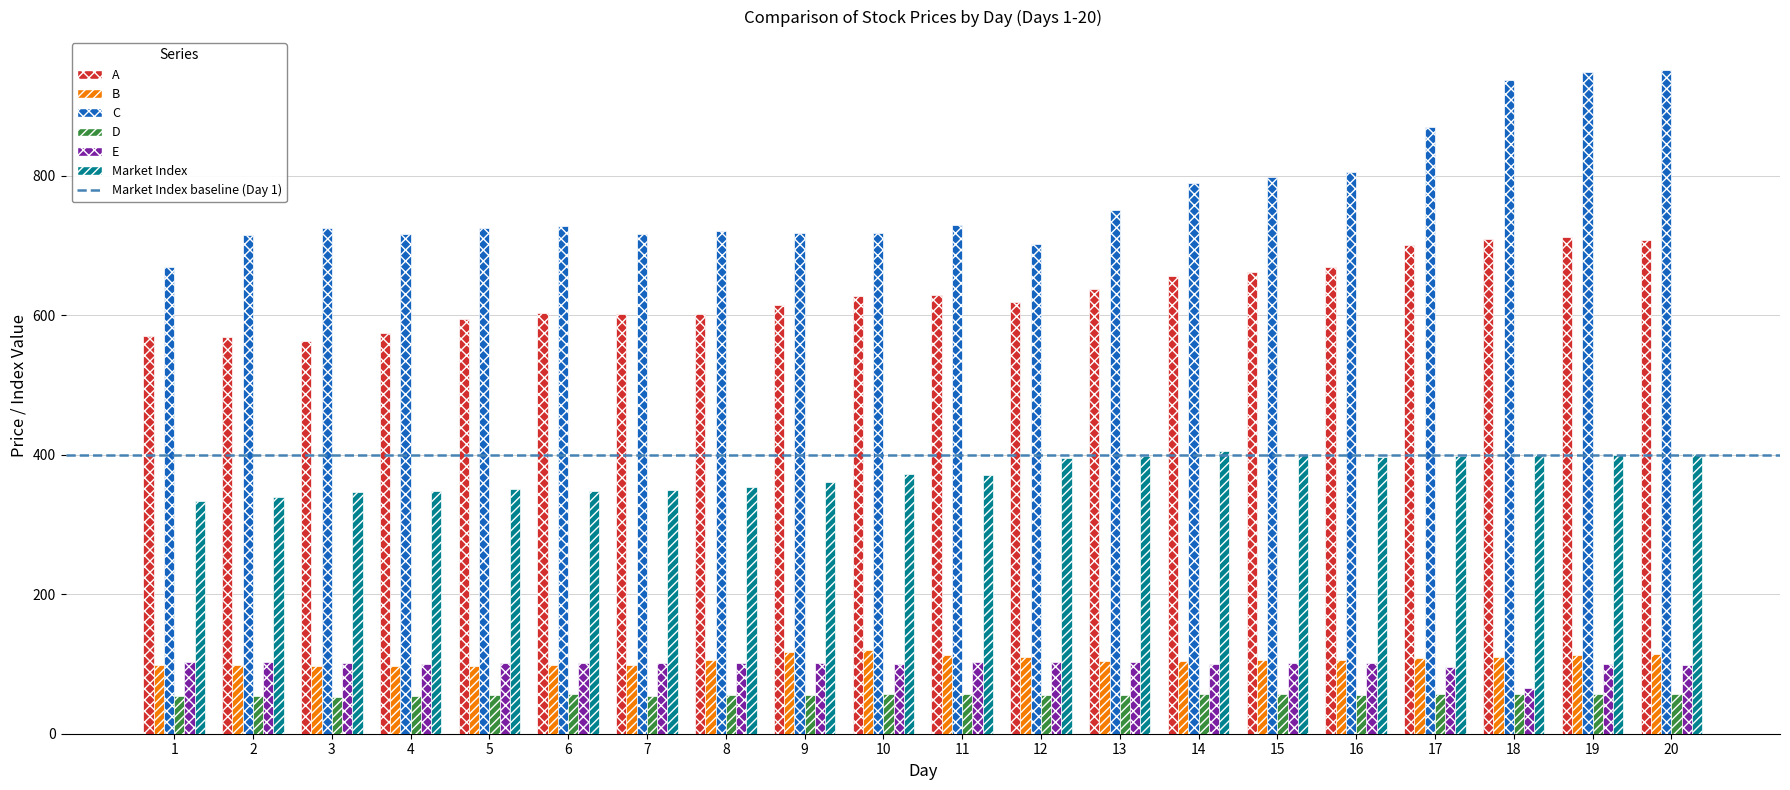

What is the highest value of the Market Index series?

406.1